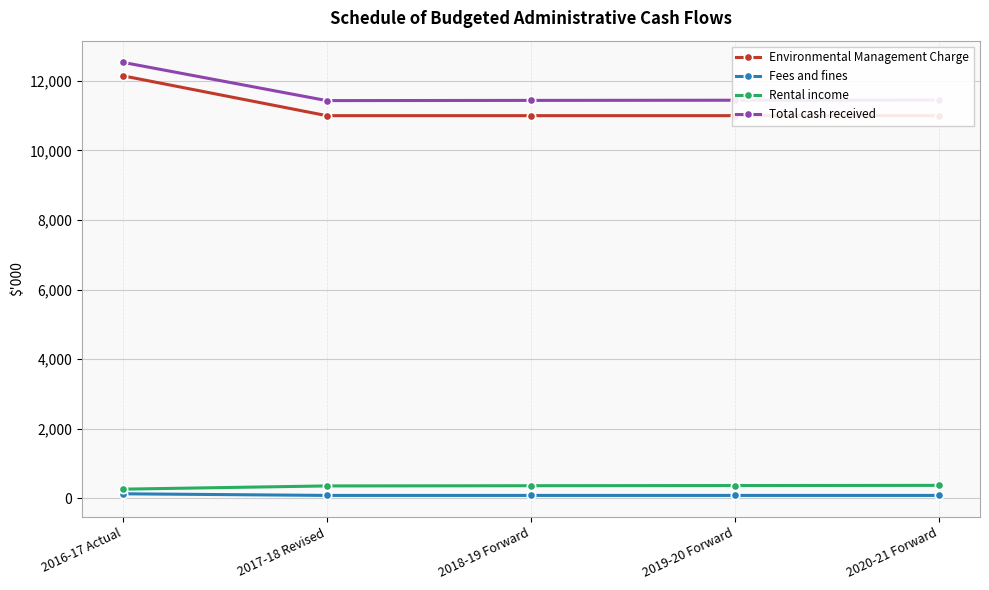

Read the Total cash received value at 2020-21 Forward, to the nearest 100.

11400